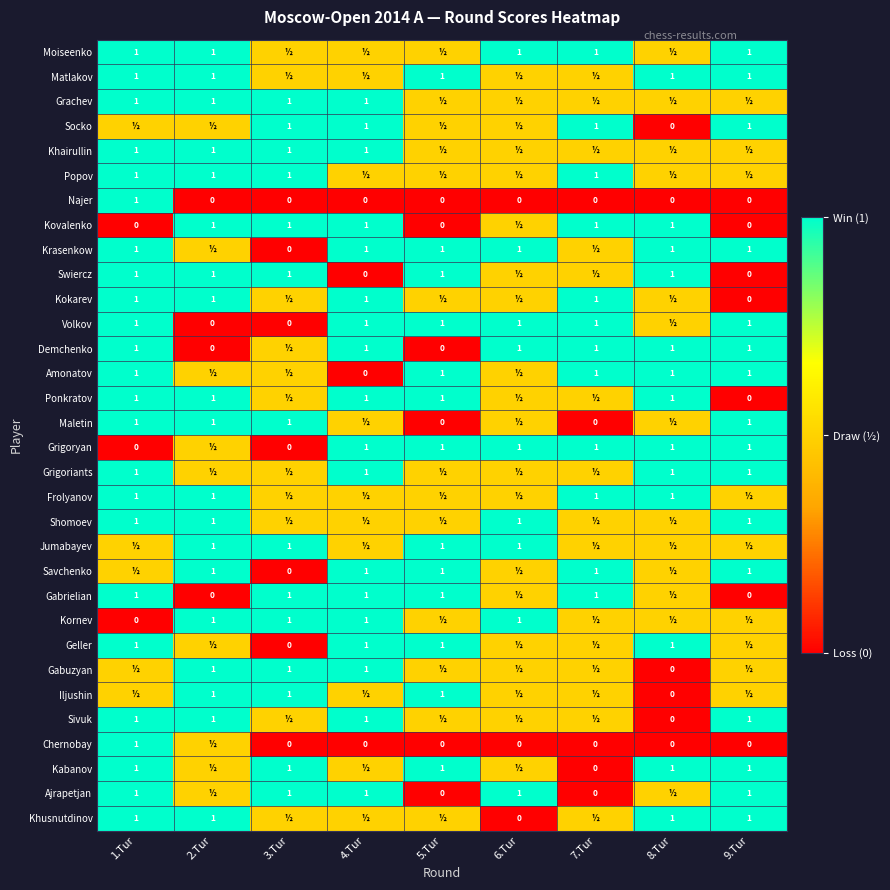

What is the sum of the Sivuk values at 8.Tur and 4.Tur?

1.0